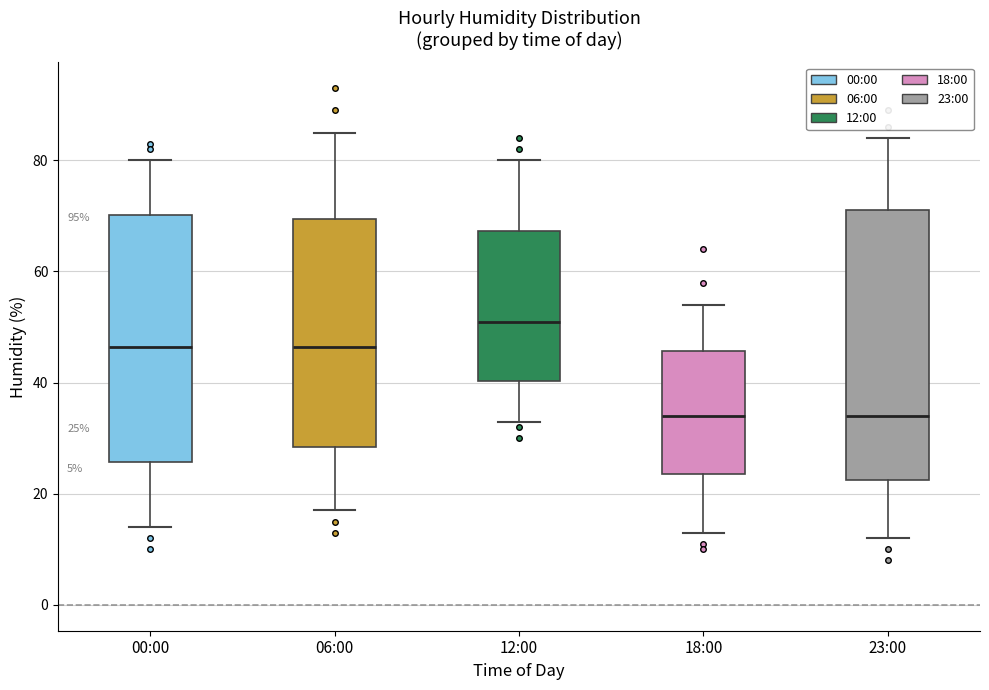

Which box is the tallest, from its lower edge to its upper edge?

23:00